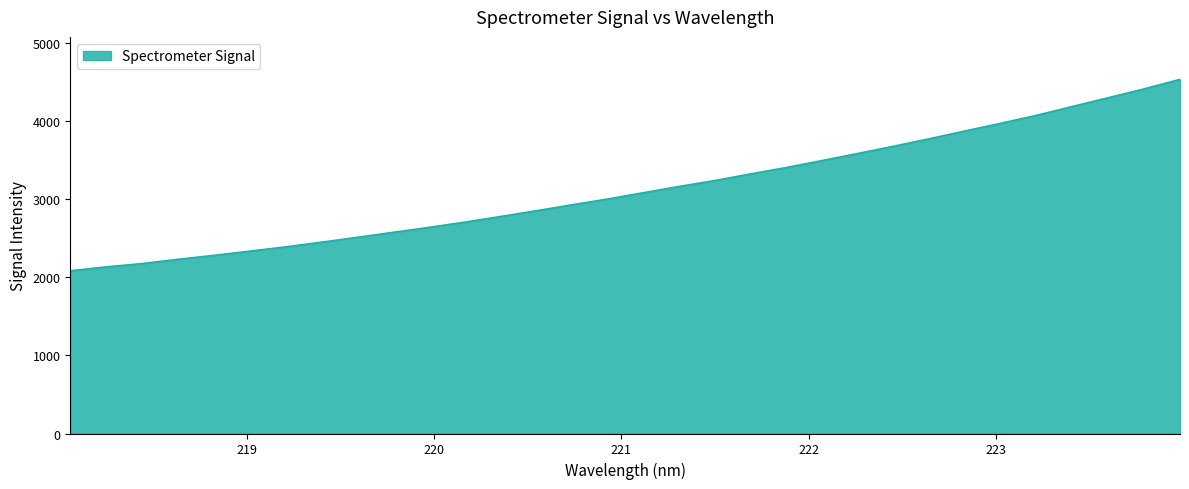

How many categories are shown in the chart?

32